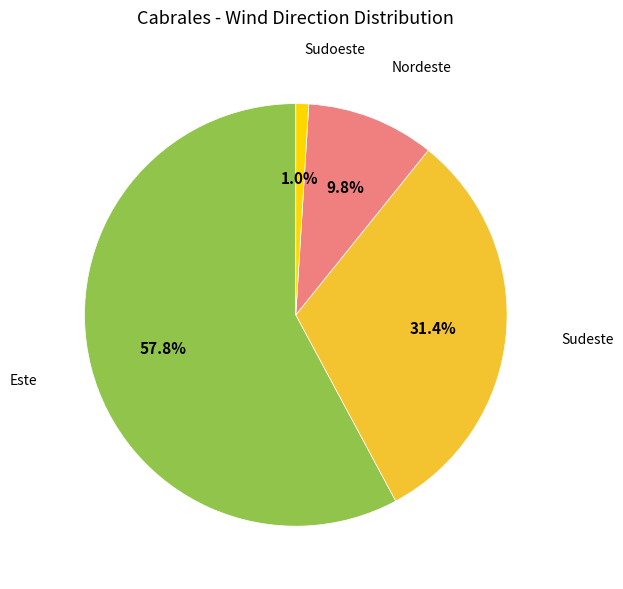

To the nearest percent, what portion does Este represent?

58%